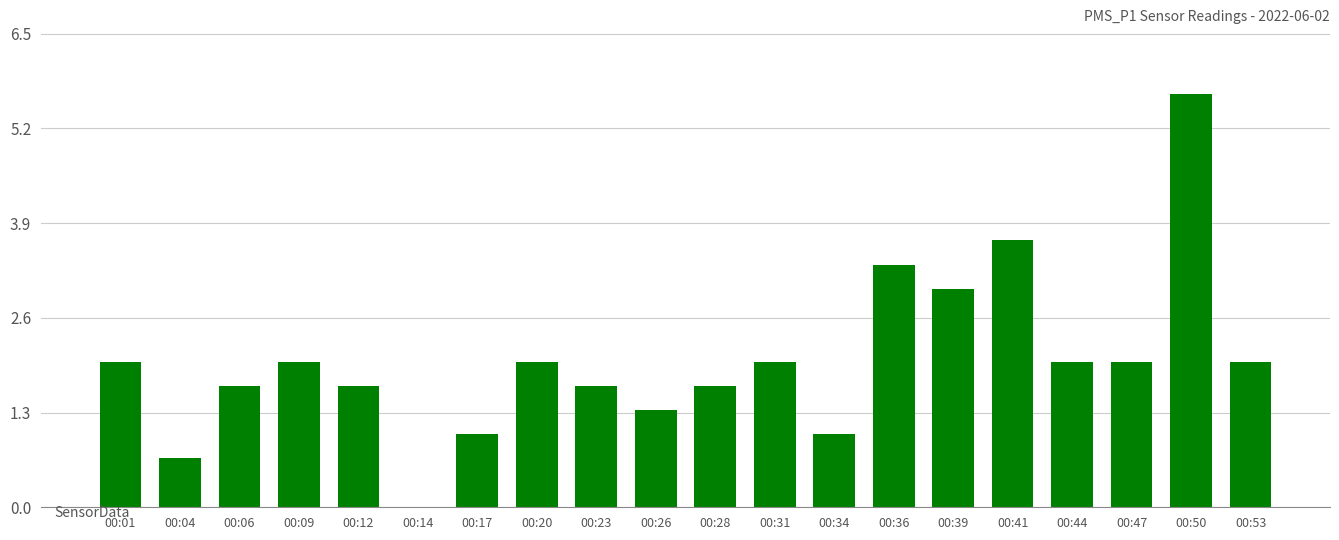

The chart shows a value of 1.3 at 00:26. True or false?

True